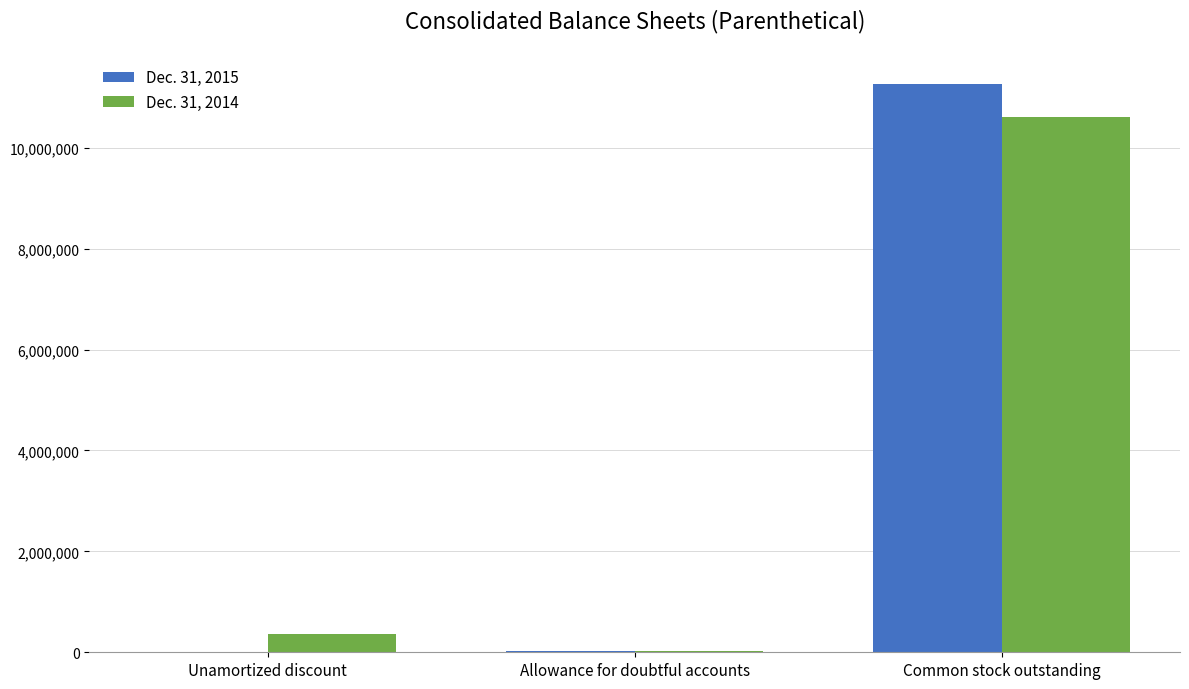

What is the total value across all series at Common stock outstanding?

21881262